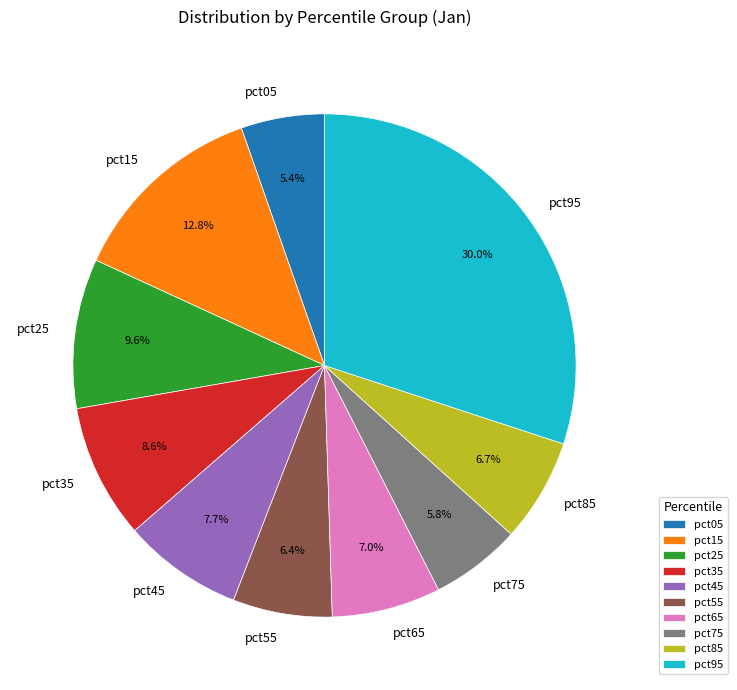

How many slices are in this pie chart?

10